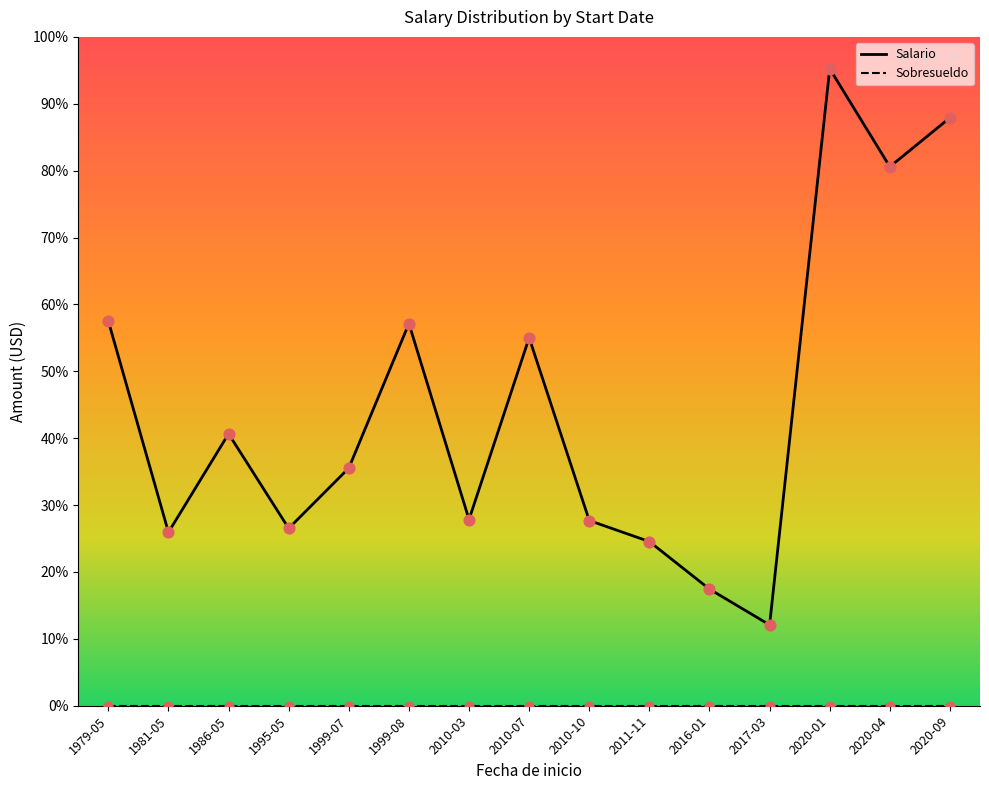

Which series has the widest spread of Y values?

Salario